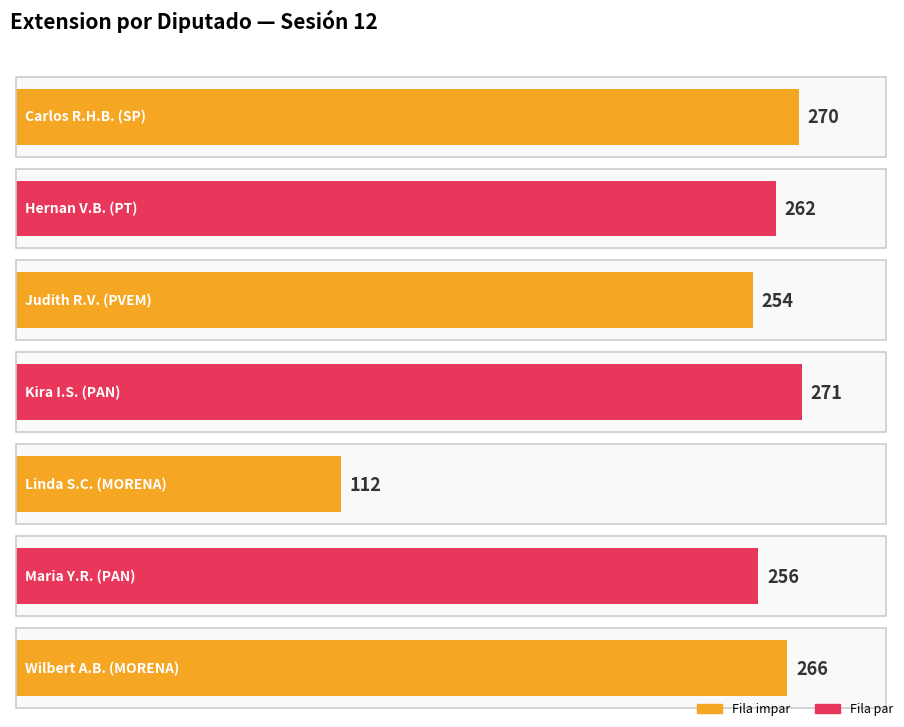

True or false: the data shows 174 at PAN.

False